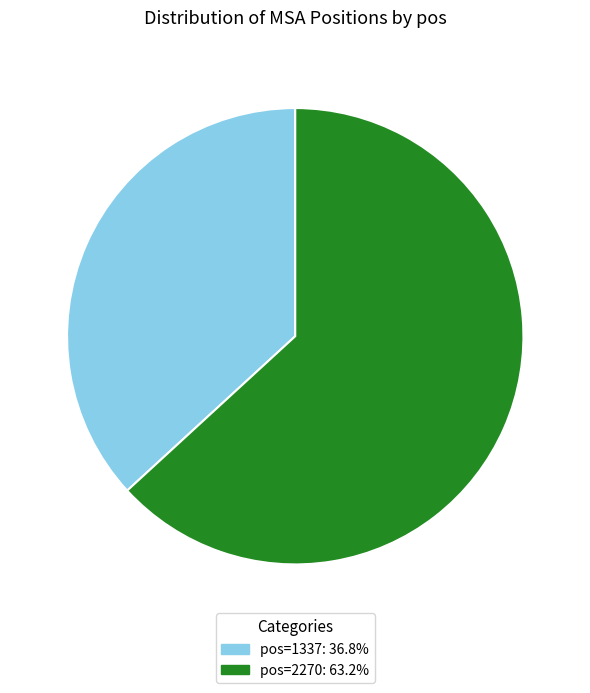

Does any single category account for the majority?

Yes